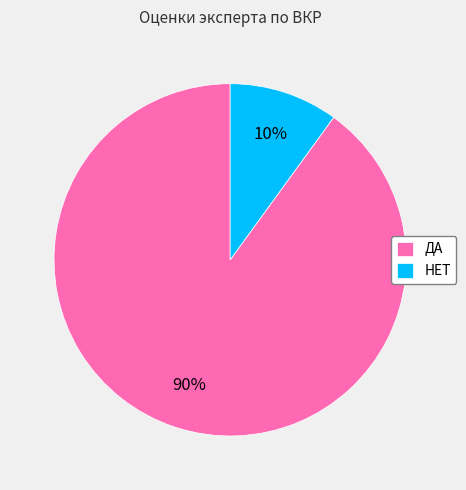

Between НЕТ and ДА, which is larger?

ДА